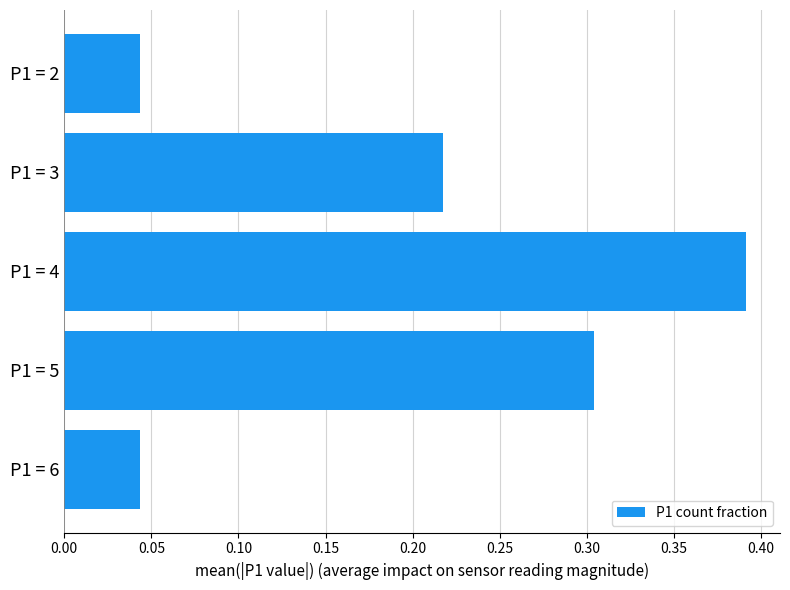

What is the sum of all values?

1.0